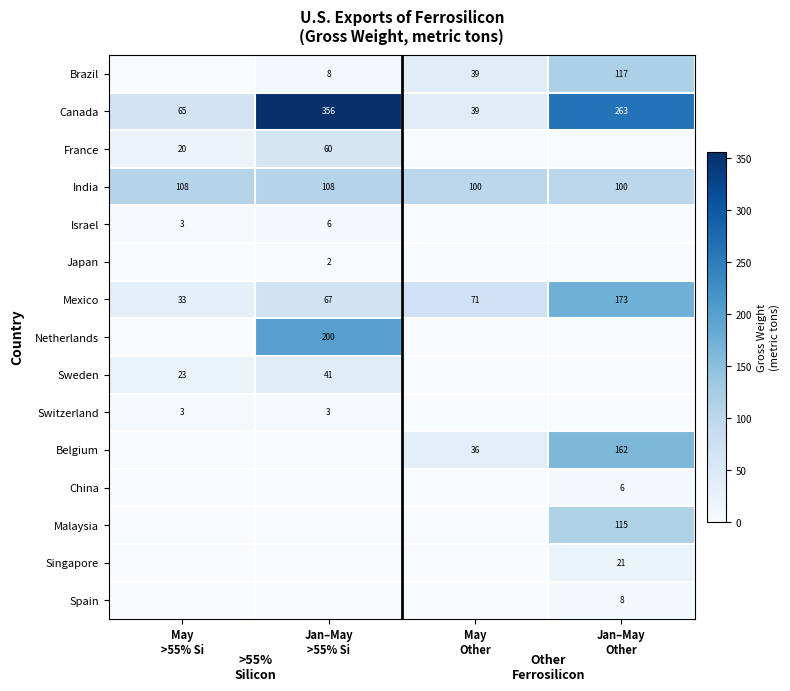

What is the difference between the maximum and minimum values in the Canada series?

317